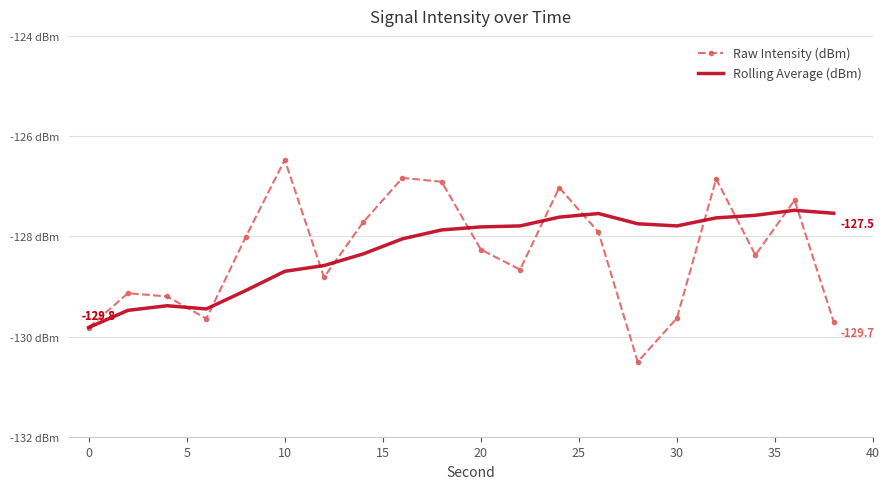

What is the lowest value of the Raw Intensity (dBm) series?

-130.5